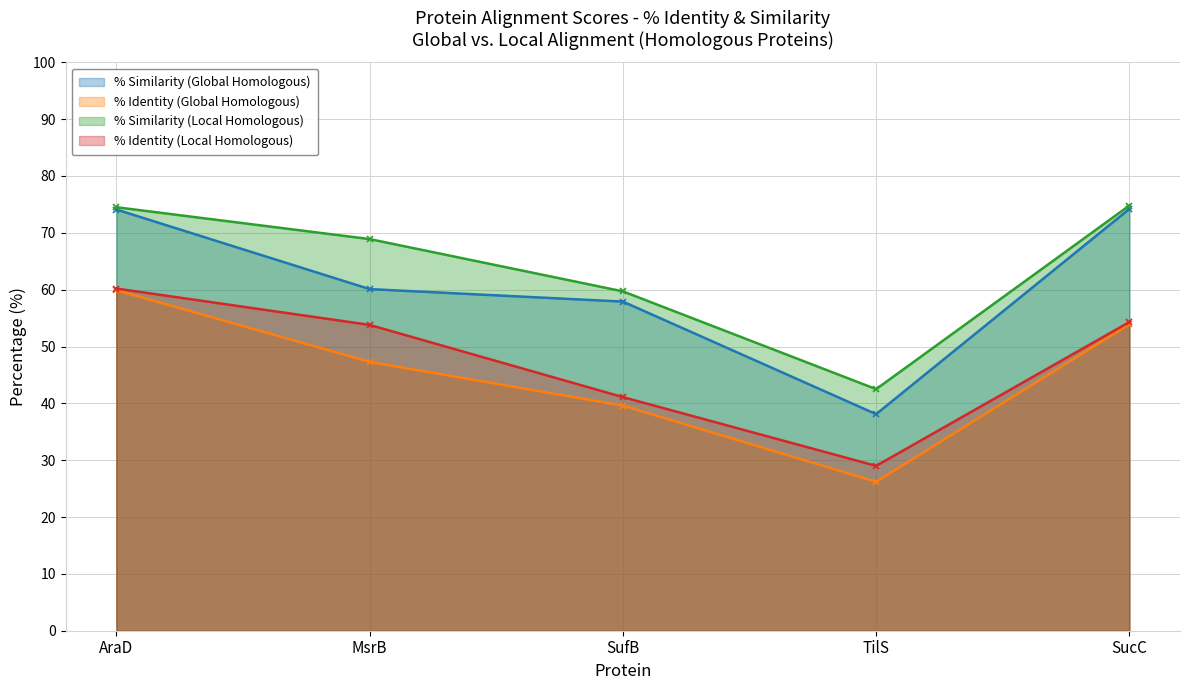

What position from the left is MsrB?

2